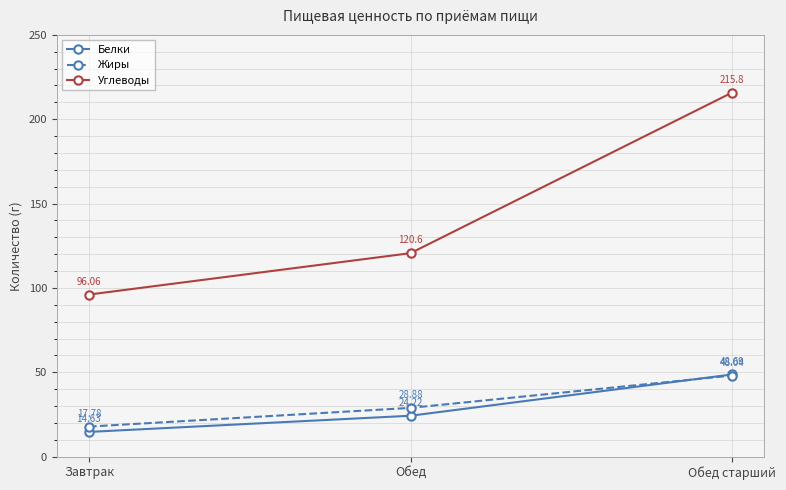

What are all the series names shown in the legend?

Белки, Жиры, Углеводы